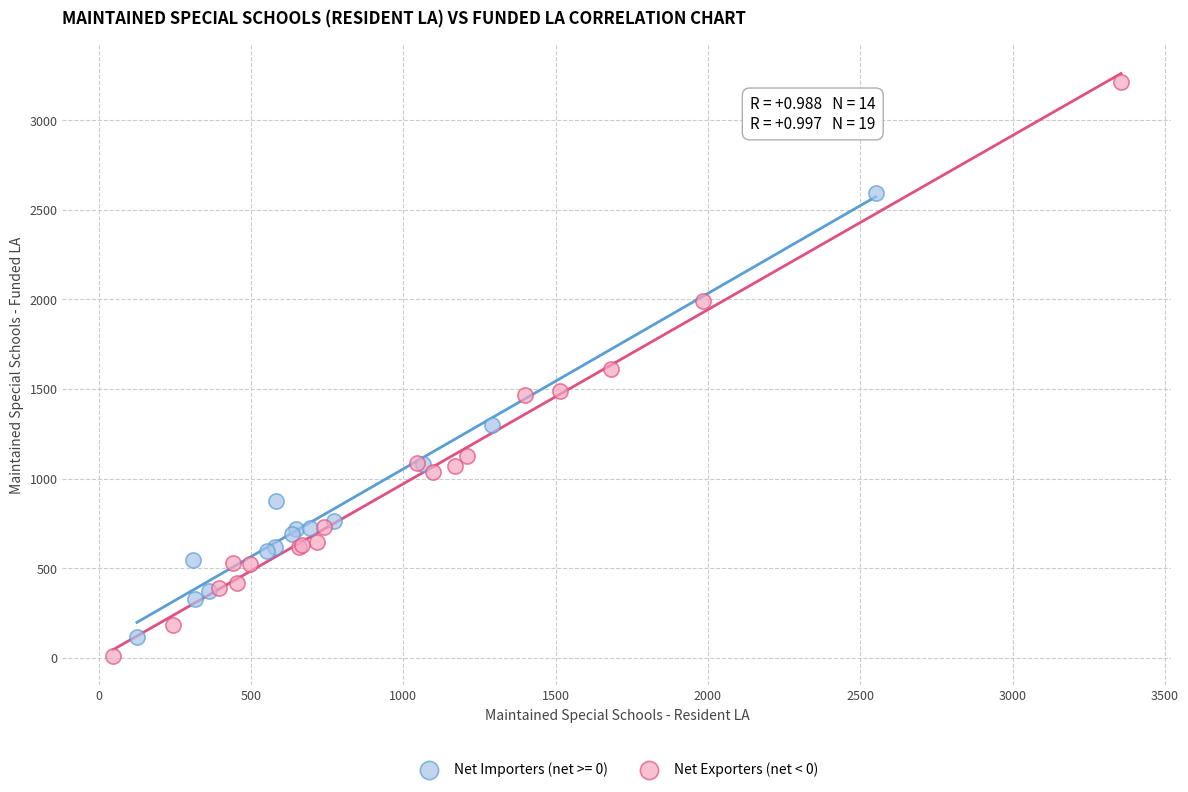

Which series reaches the maximum Y coordinate?

Net Exporters (net < 0)